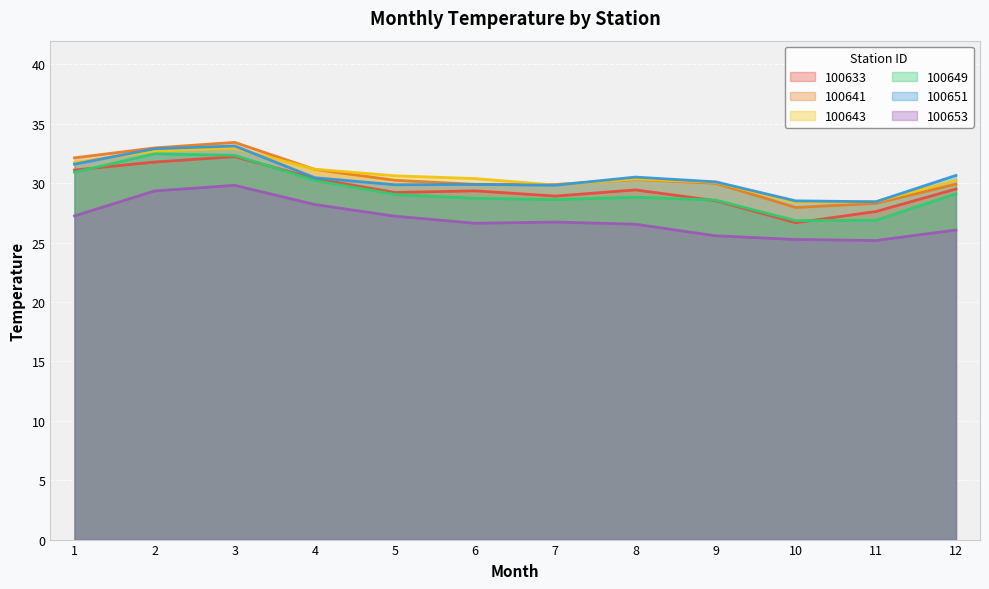

What is the value of the 100633 point at the 3rd from the left?

32.2